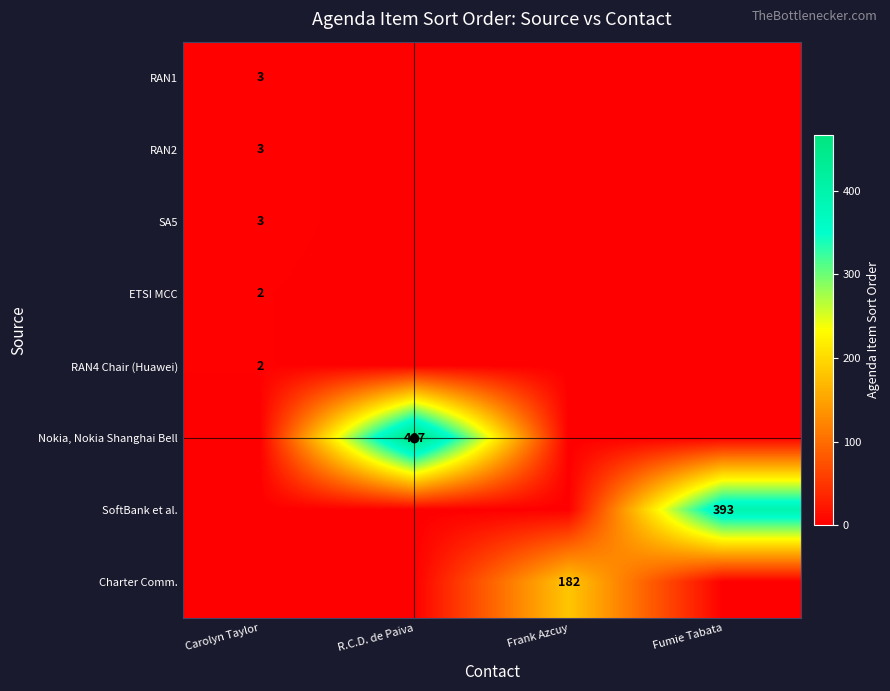

Which series has the largest total across all categories?

Nokia, Nokia Shanghai Bell